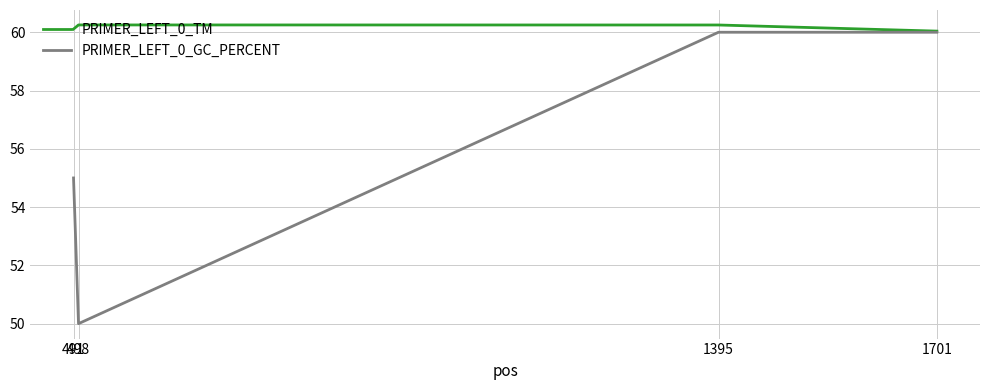

How many interior local peaks does the PRIMER_LEFT_0_TM series have?

1